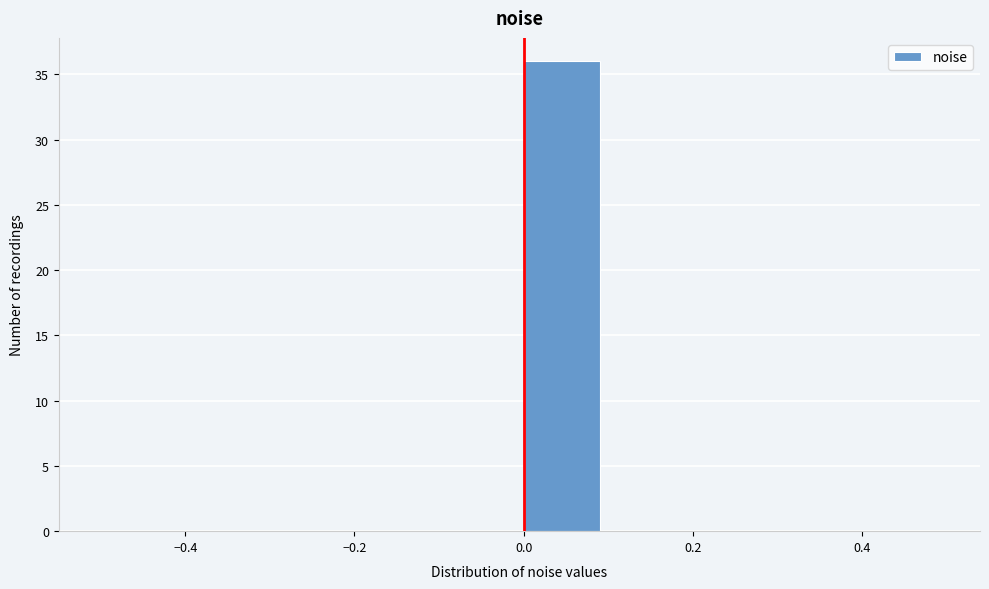

Reading left to right, transcribe this chart: for each bar, give the range it covers on the x-axis and its height. The values are not printed on the chart, so give them approximately, as read against the axis.

-0.5 to -0.4: 0
-0.4 to -0.3: 0
-0.3 to -0.2: 0
-0.2 to -0.1: 0
-0.1 to 0.0: 0
0.0 to 0.1: 36
0.1 to 0.2: 0
0.2 to 0.3: 0
0.3 to 0.4: 0
0.4 to 0.5: 0